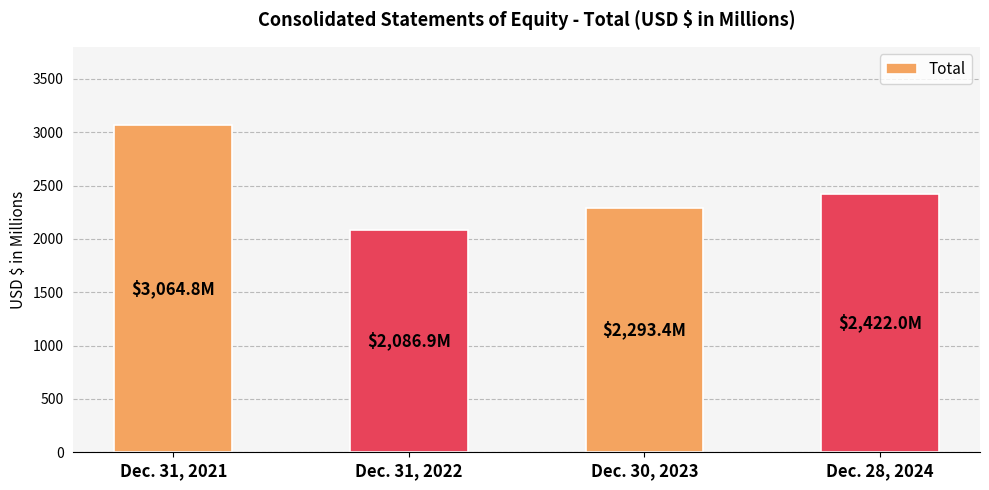

What is the value of the 1st bar from the left?

3064.8